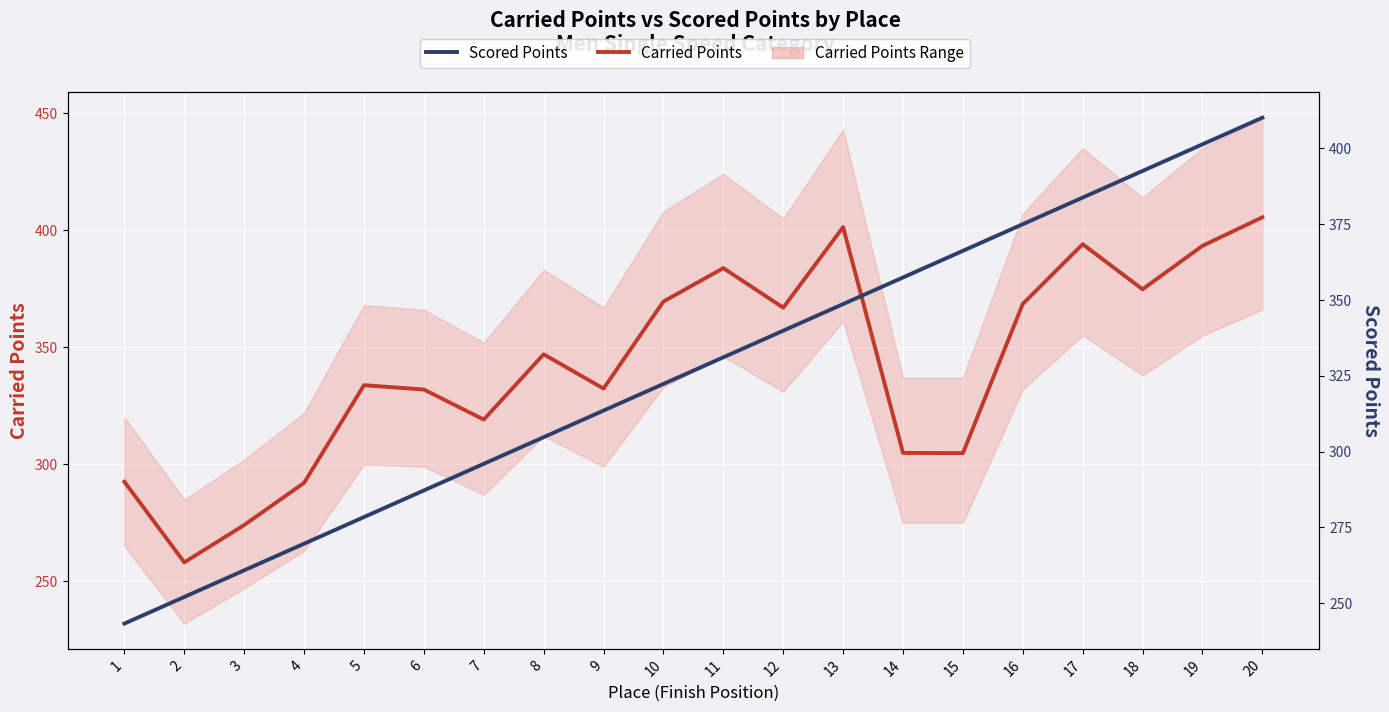

What is the value of the Carried Points point at the 20th from the left?

405.5